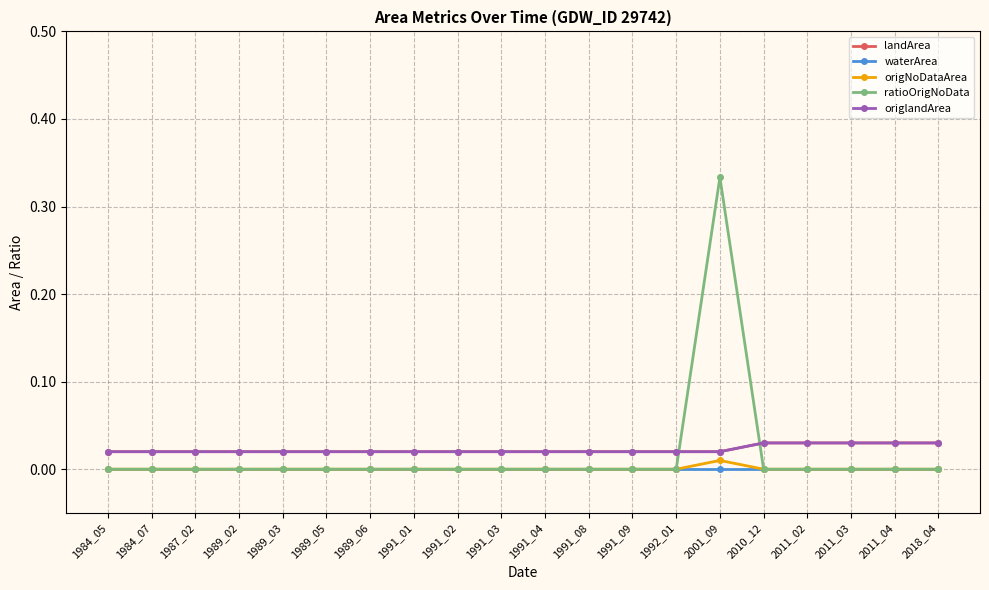

Is this an area chart (filled region under the line)?

No